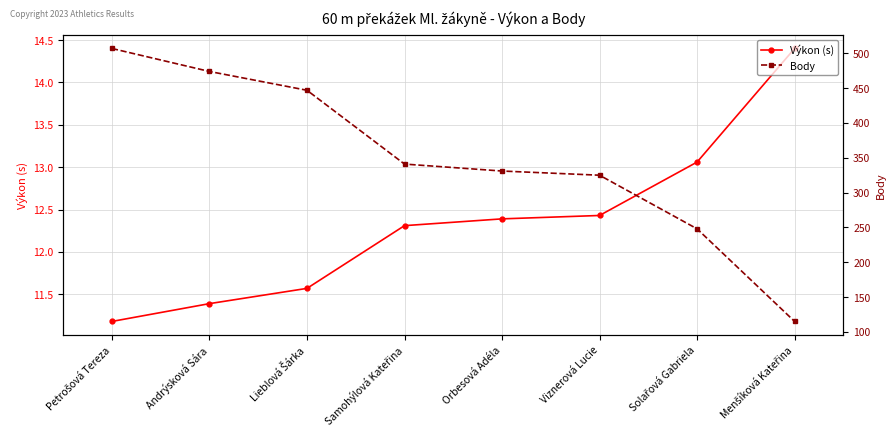

List the series in order of their overall mean, lowest first.

Výkon (s), Body